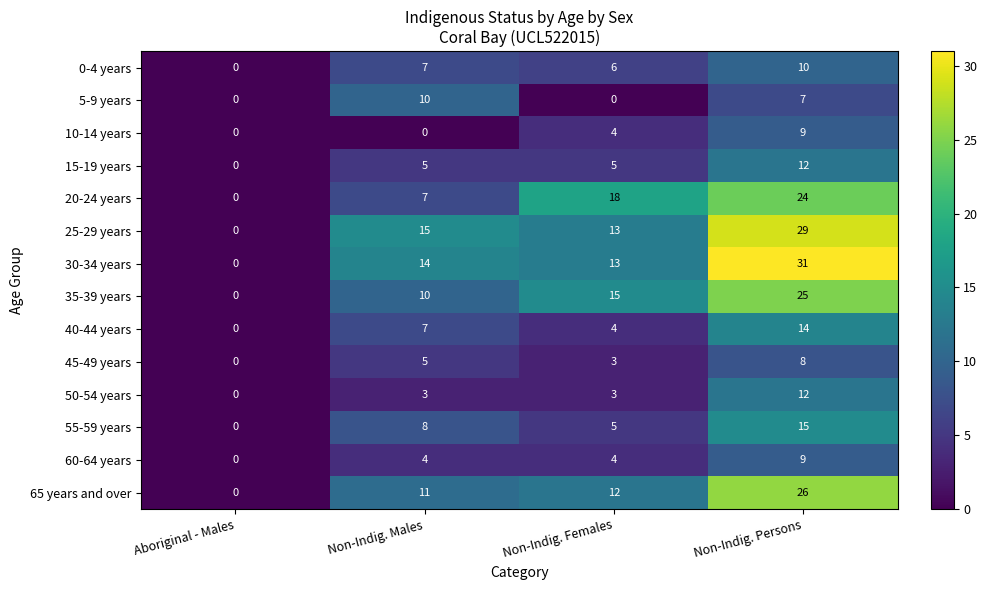

The value of 25-29 years at Non-Indig. Persons is 38. True or false?

False